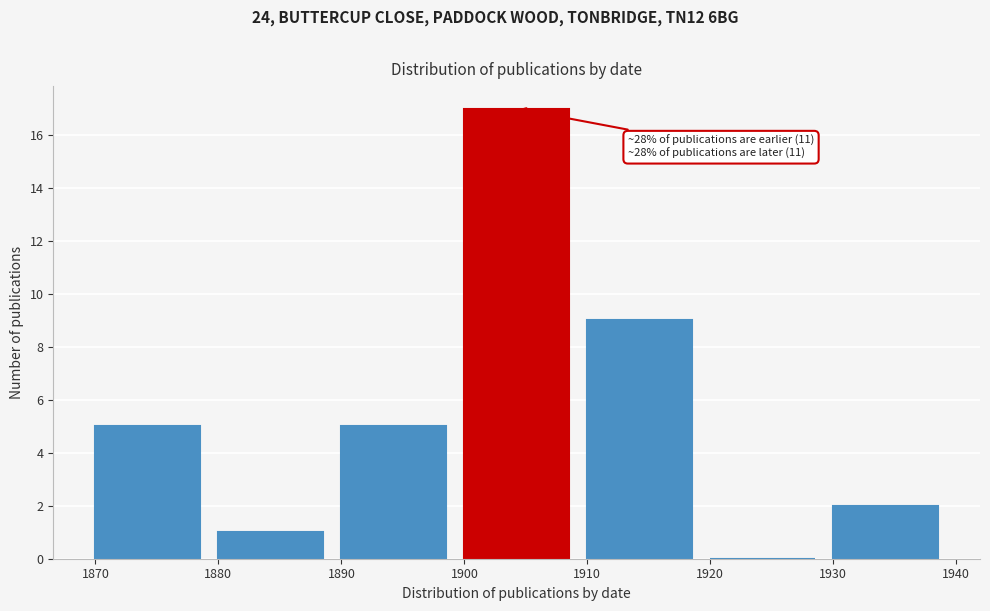

Which range on the x-axis has the tallest bar?

1900 to 1910